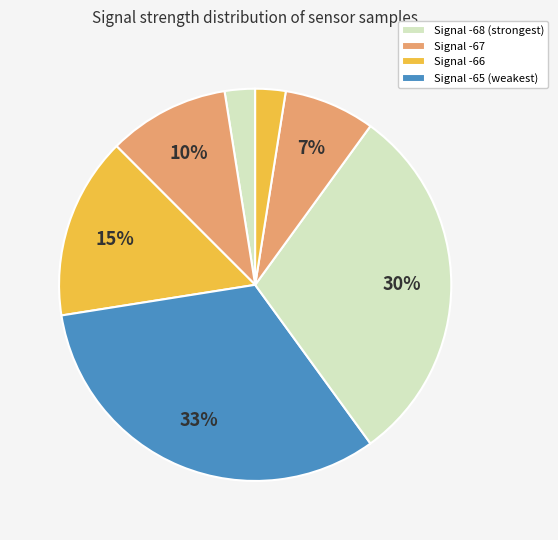

Count the number of slices in the pie.

7